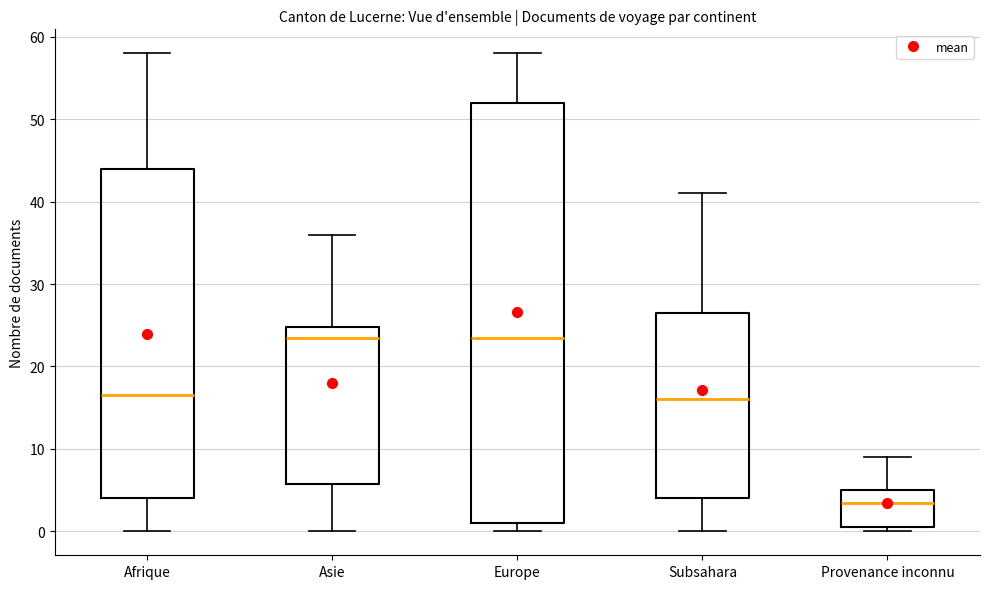

Comparing the boxes themselves (not the whiskers), which one is the tallest?

Europe